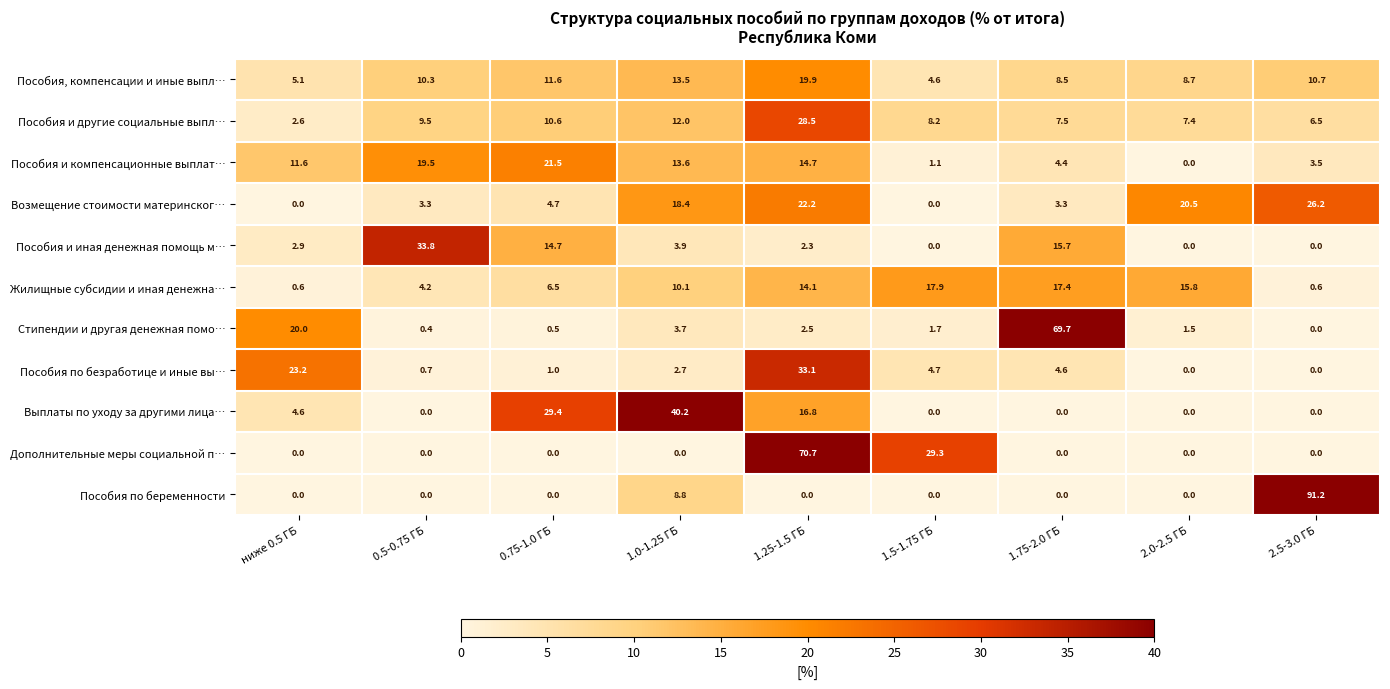

Between 0.75-1.0 ГБ and 1.5-1.75 ГБ, which series saw the biggest shift?

Выплаты по уходу за другими лица…